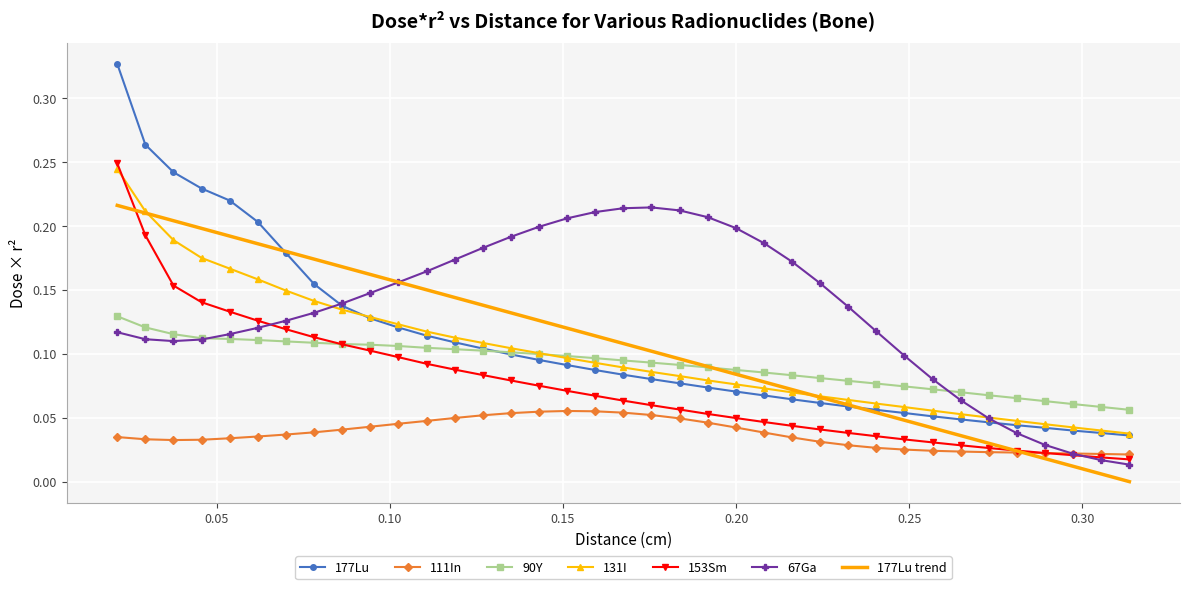

Which series has the widest spread of values?

177Lu